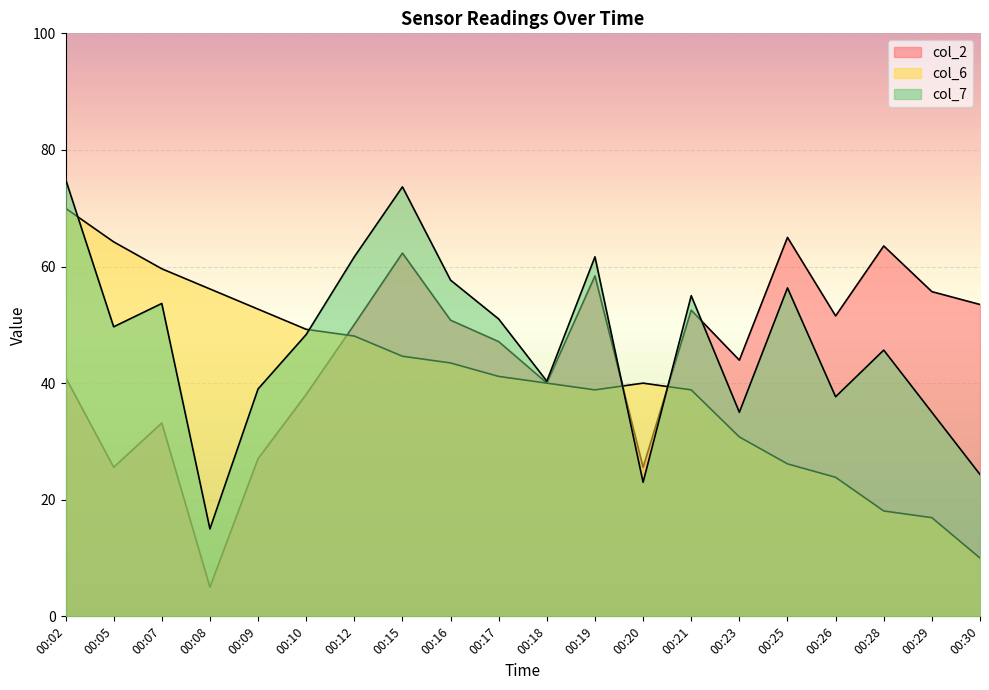

What is the difference between the highest and lowest values at 00:09?

25.7